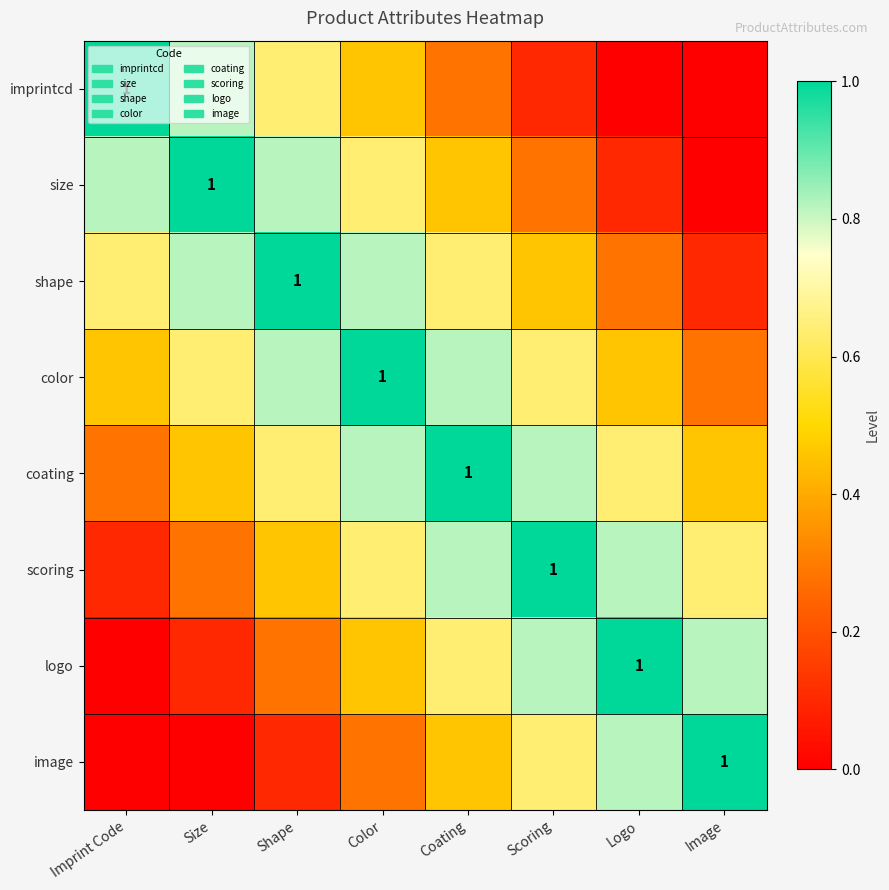

What is the greatest value displayed?

1.0